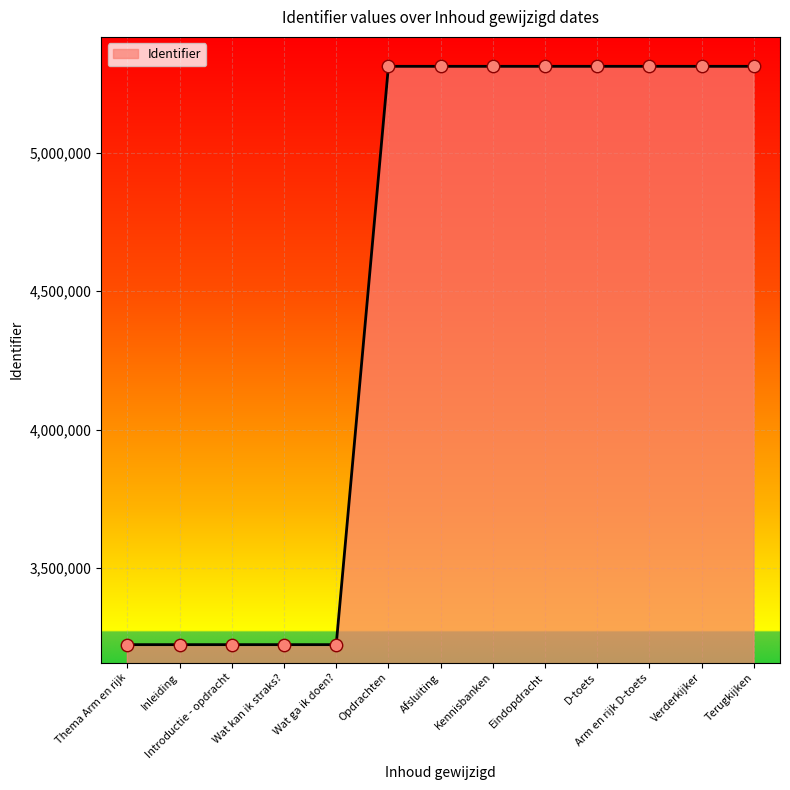

What is the change in value from Introductie - opdracht to Arm en rijk D-toets?

+2087766